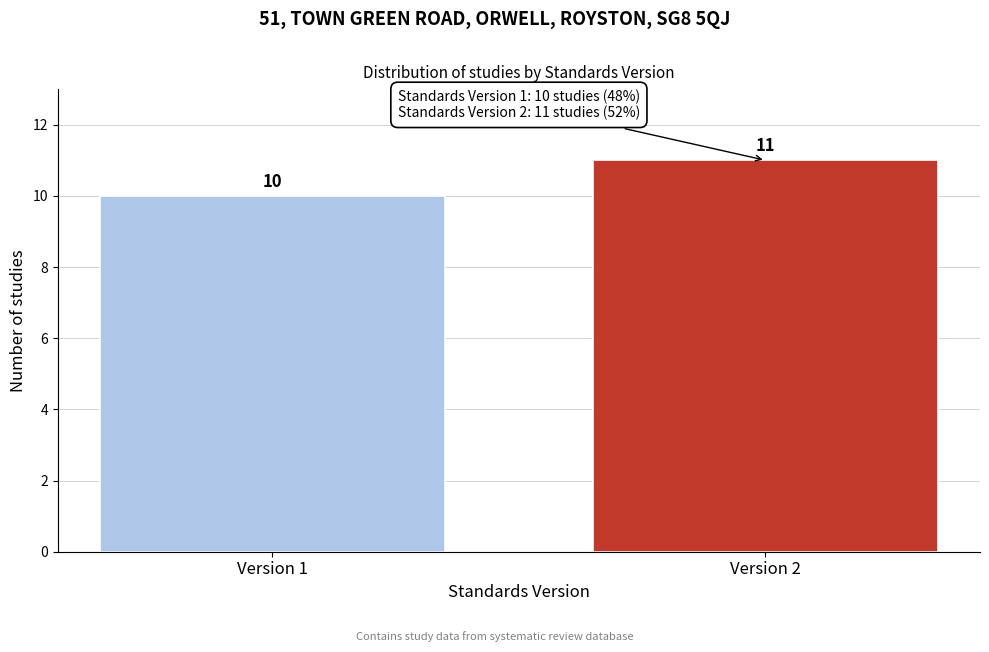

Reading left to right, transcribe all the data shown in this chart.

10	11